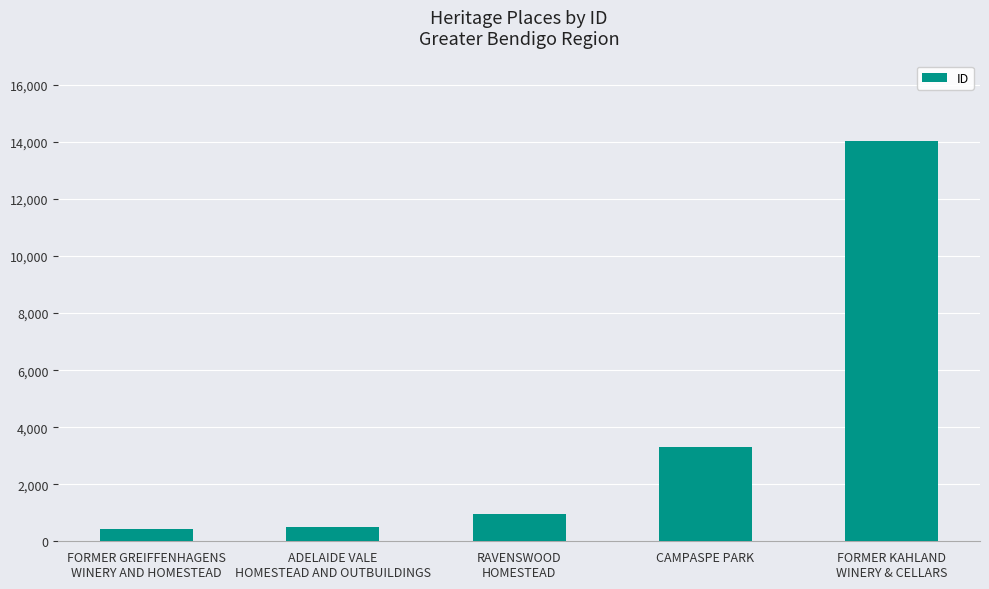

Is it true that the value at CAMPASPE PARK is 4524?

False